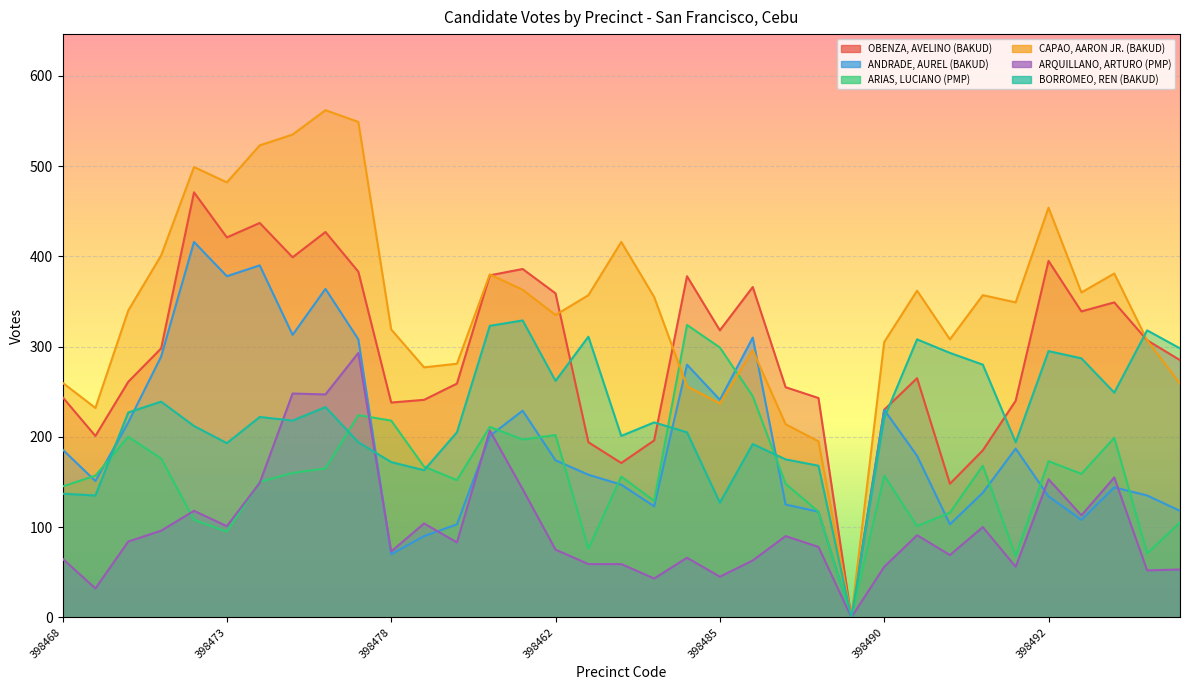

How many series are shown in this chart?

6